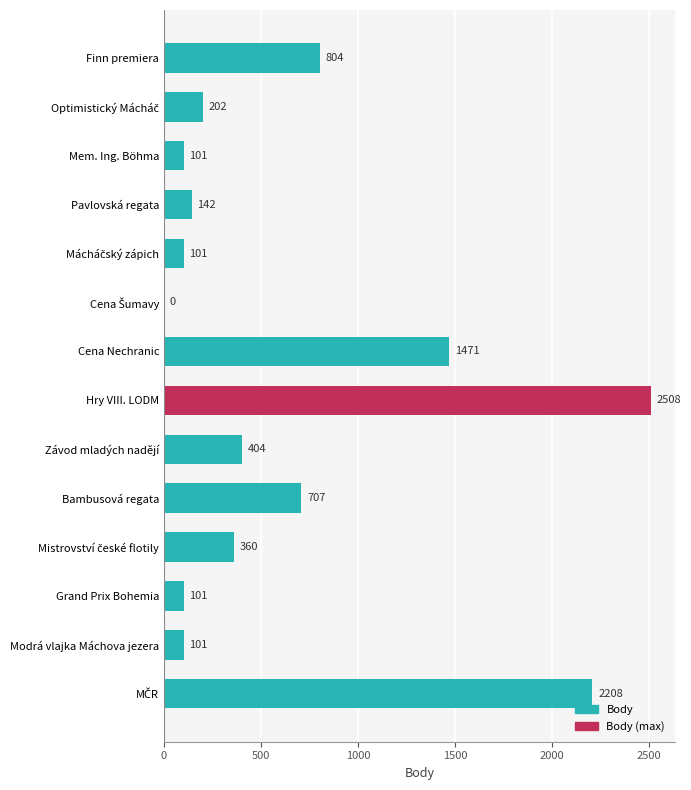

What is the maximum value shown in the chart?

2508